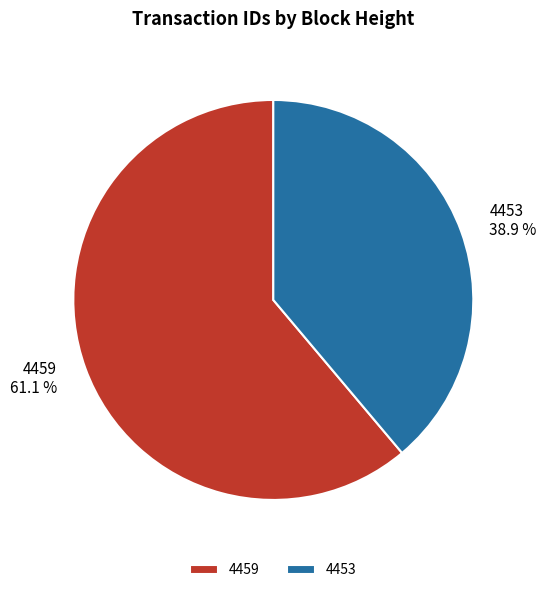

Which slice is the largest?

4459